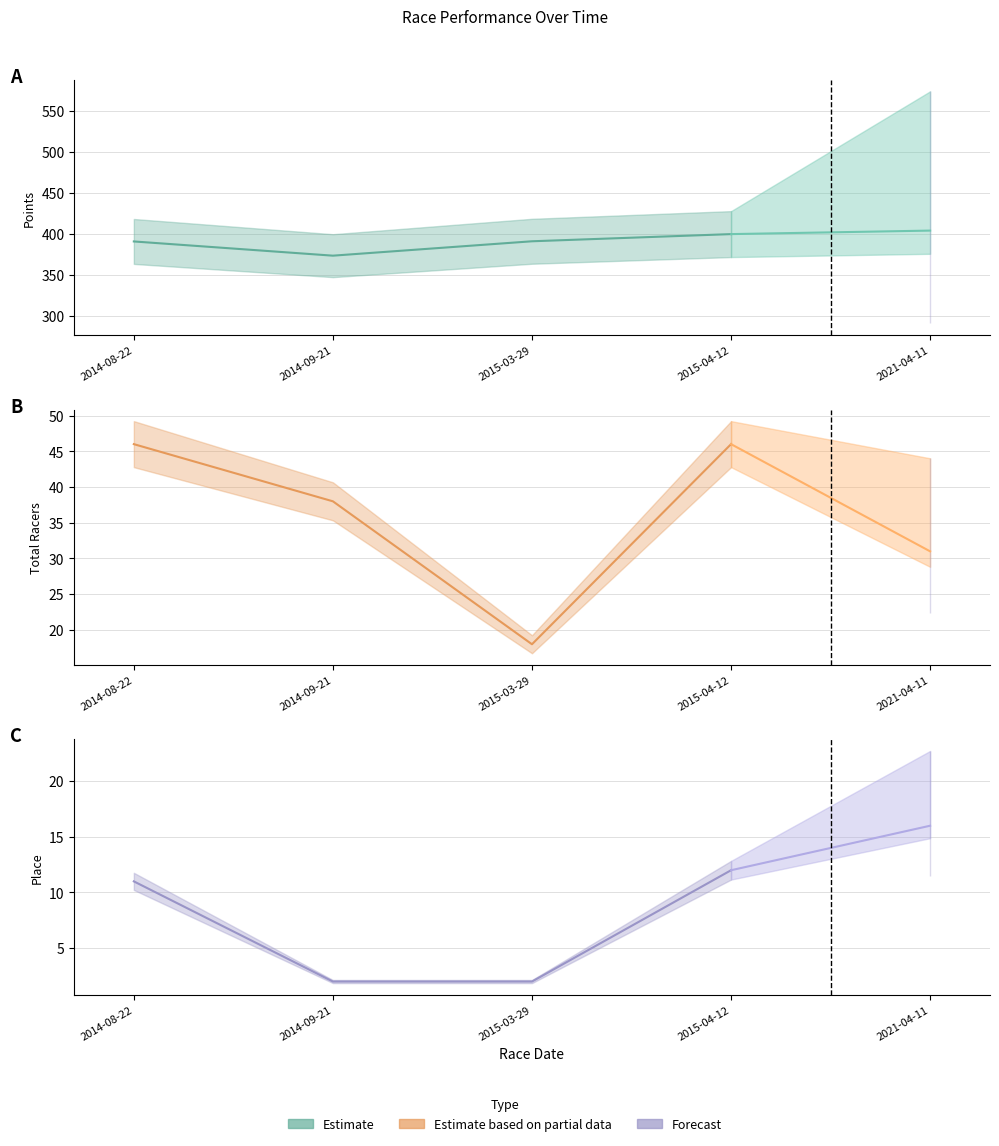

True or false: Points and Total Racers intersect in this chart.

False